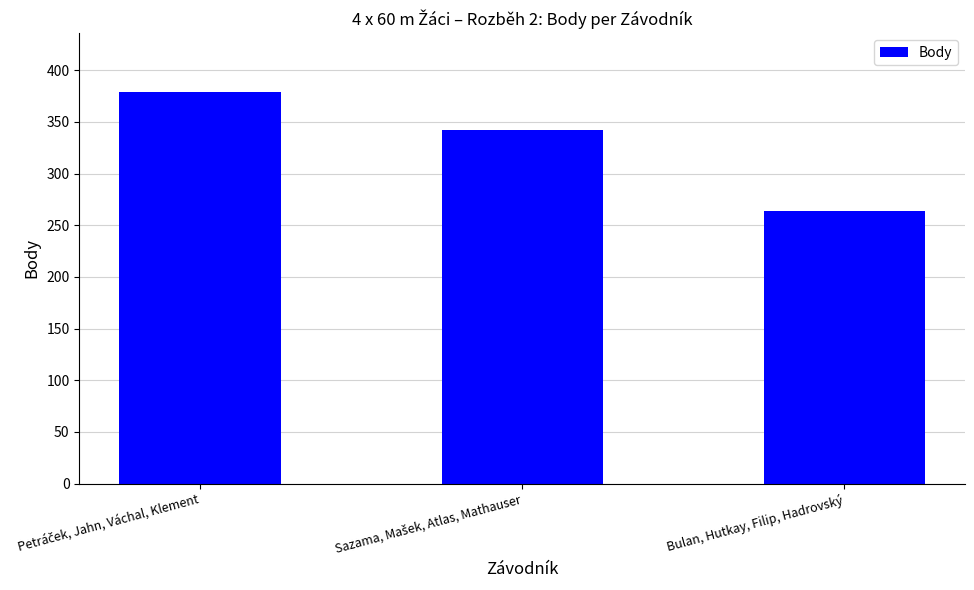

How many data points are less than 342?

1